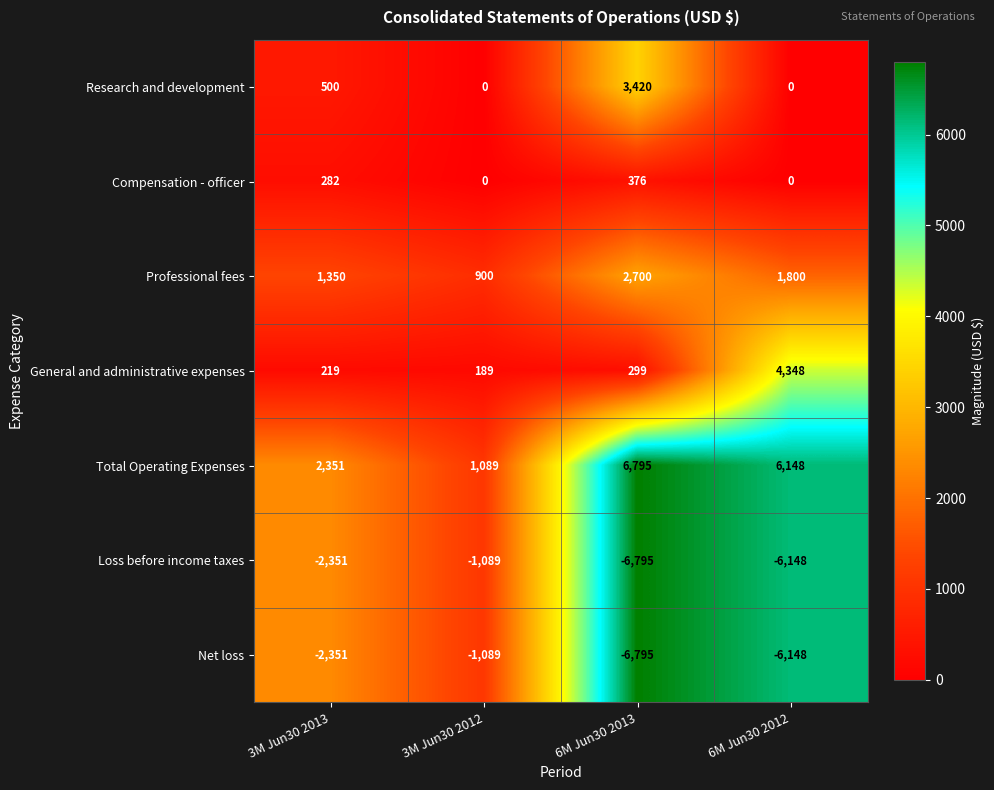

Rank the categories by General and administrative expenses value from highest to lowest.

6M Jun30 2012, 6M Jun30 2013, 3M Jun30 2013, 3M Jun30 2012